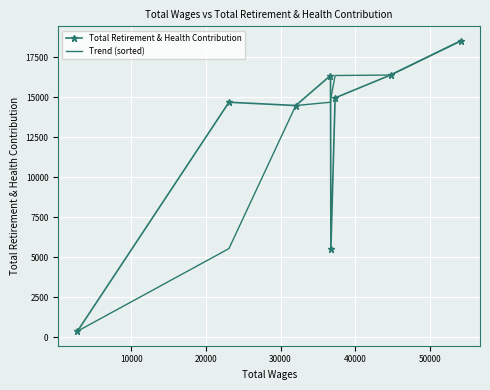

What is the highest value of the Trend (sorted) series?

18515